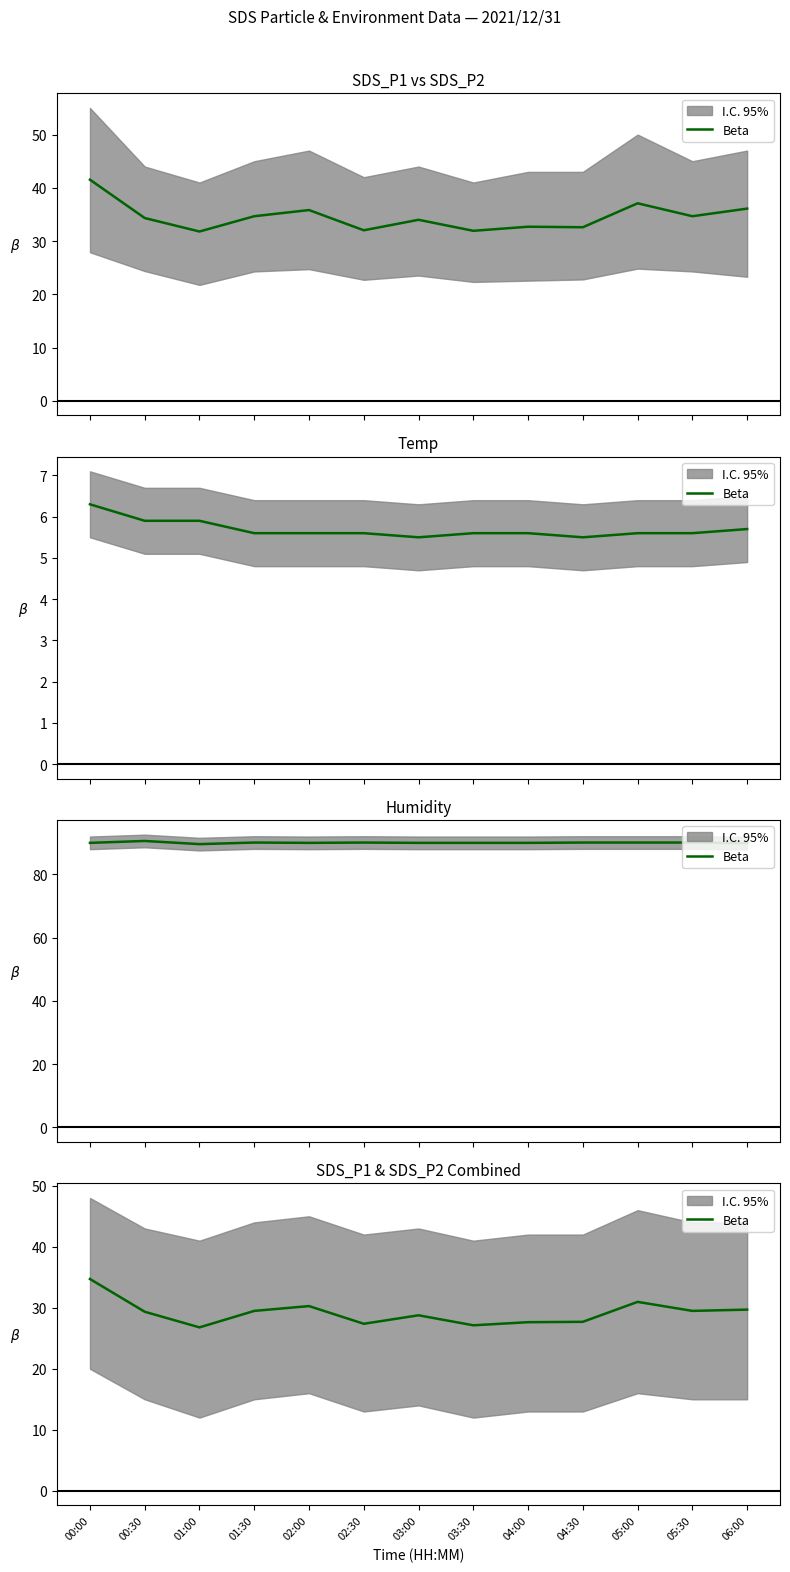

Where does the data first go above 29?

00:00